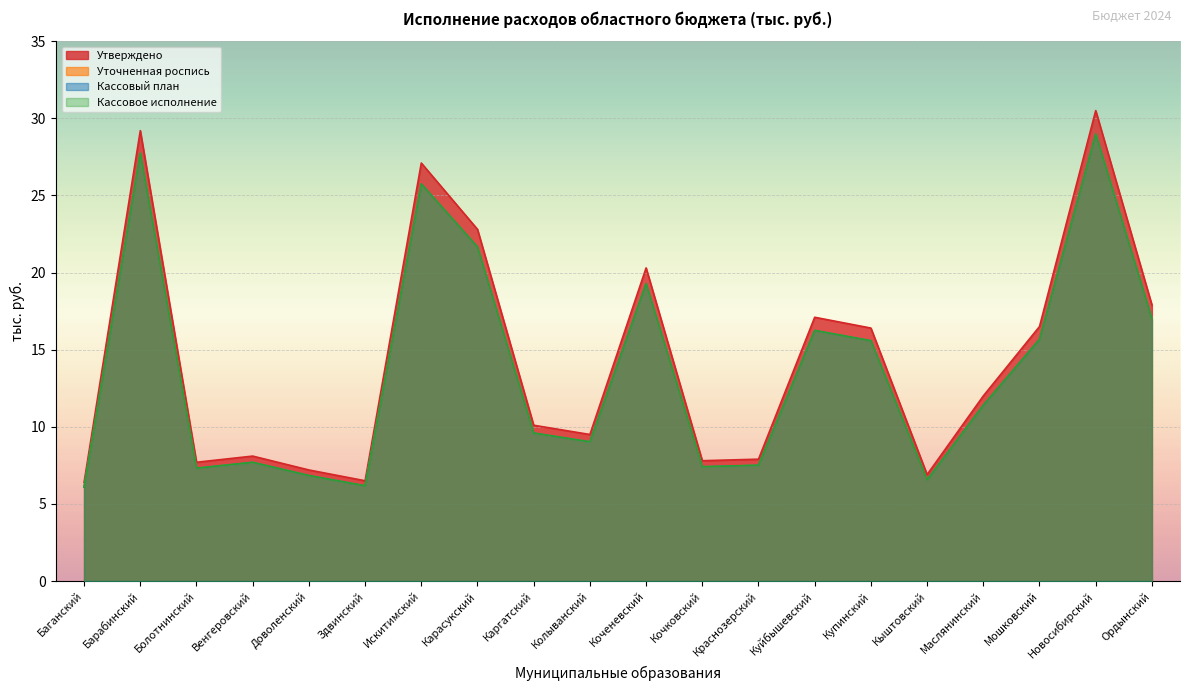

True or false: Уточненная роспись and Кассовый план cross at least once.

False